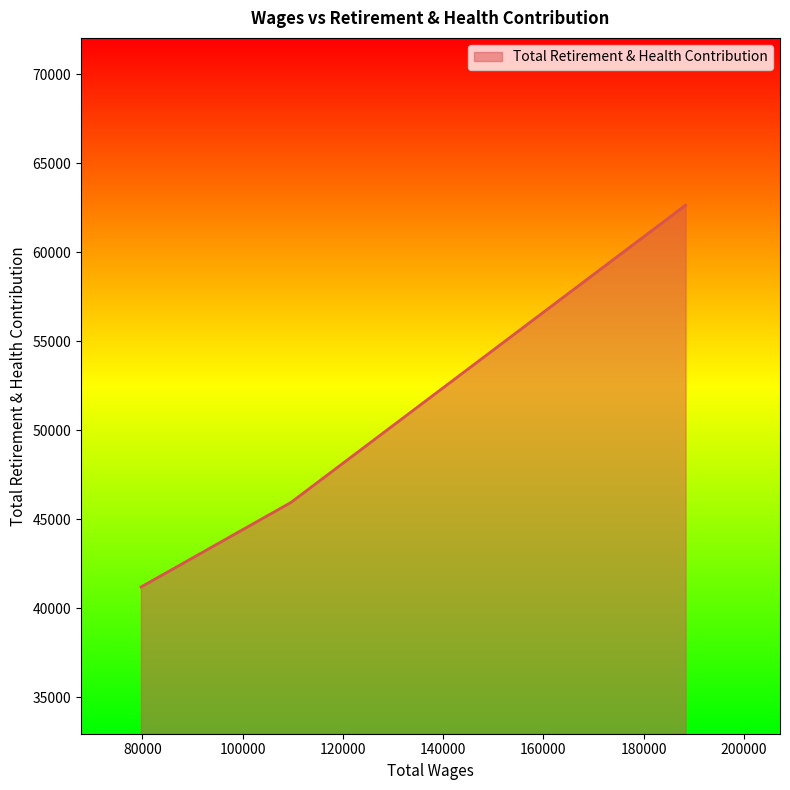

What is the greatest value displayed?

62635